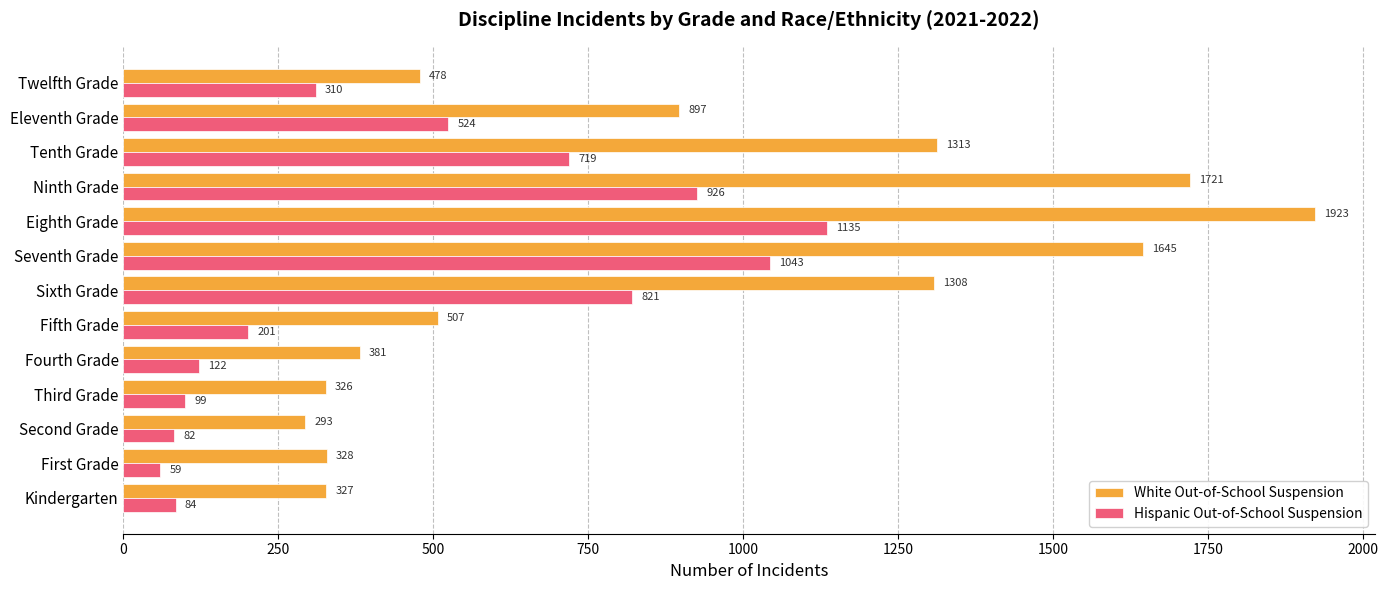

At which label does Hispanic Out-of-School Suspension reach its minimum?

First Grade